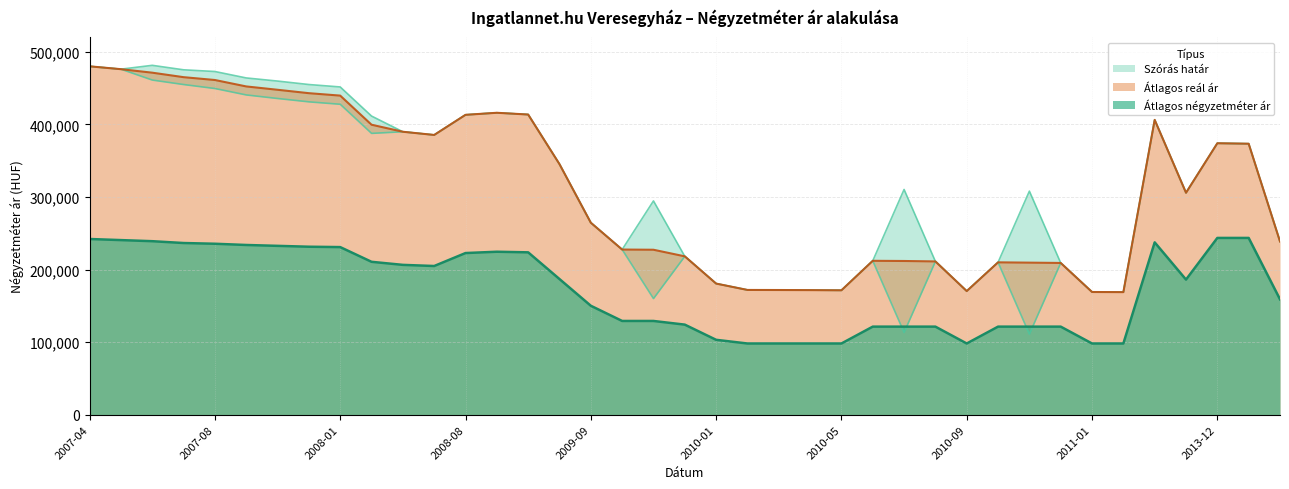

True or false: Átlagos reál ár and Átlagos négyzetméter ár intersect in this chart.

False